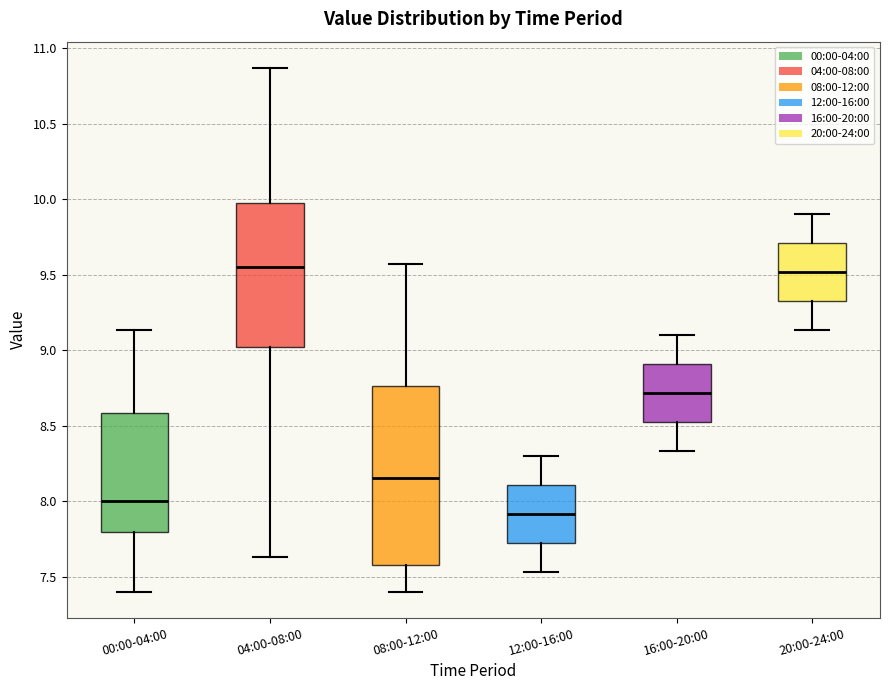

Which box has the lowest median line?

12:00-16:00